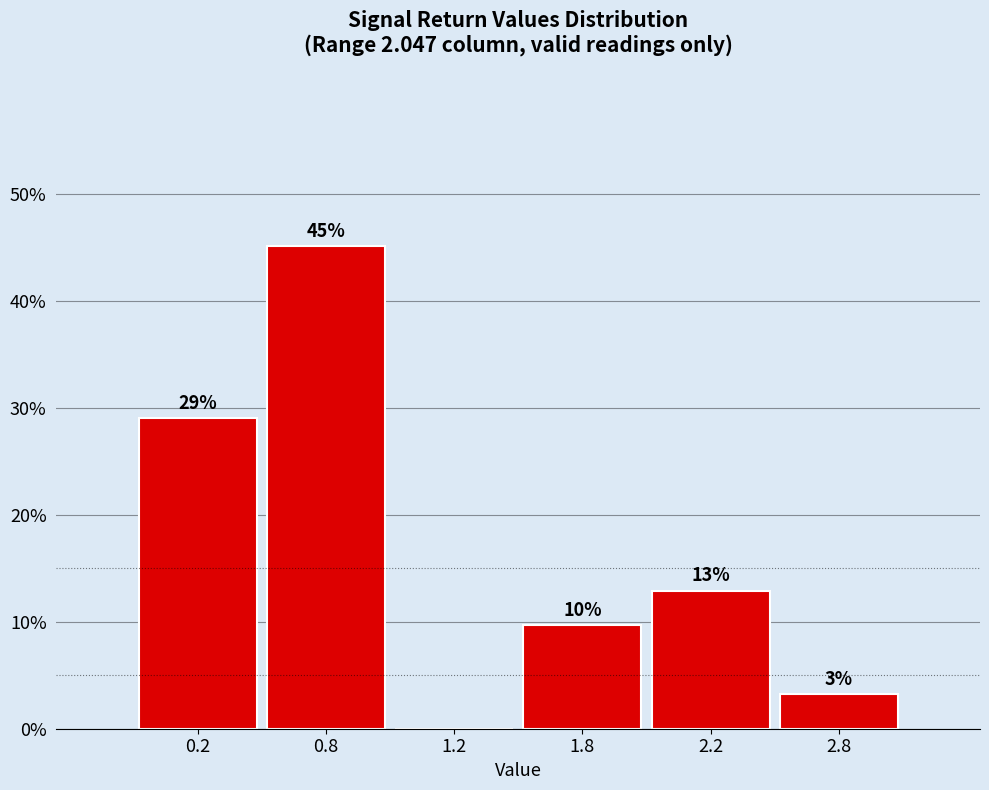

Are the bars horizontal?

No